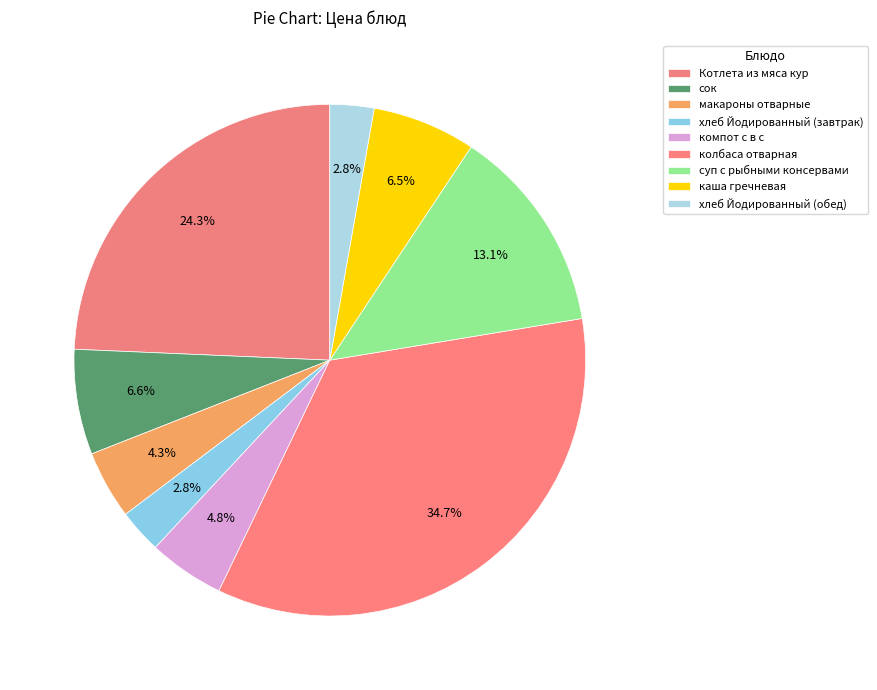

True or false: колбаса отварная accounts for 20% of the total.

False